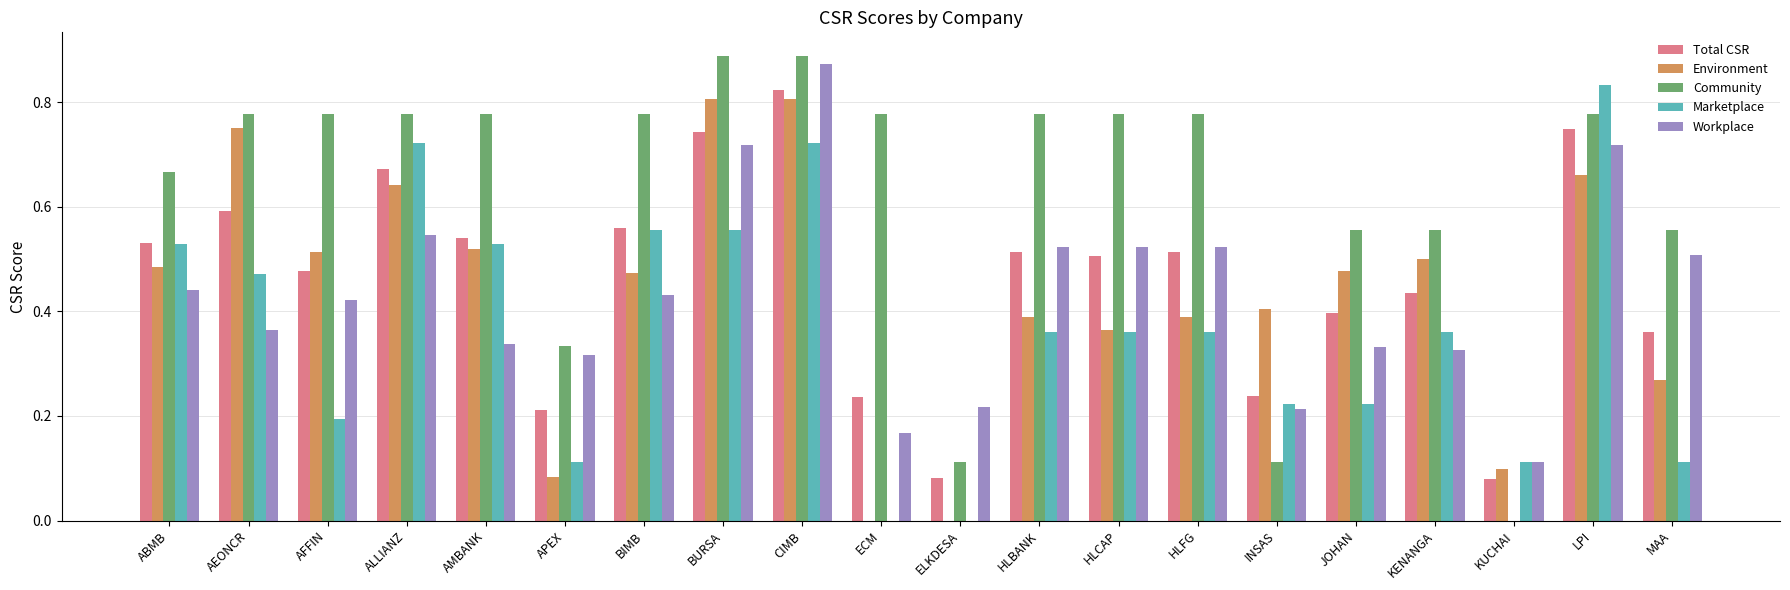

The Marketplace series shows 0.1 at AFFIN. True or false?

False